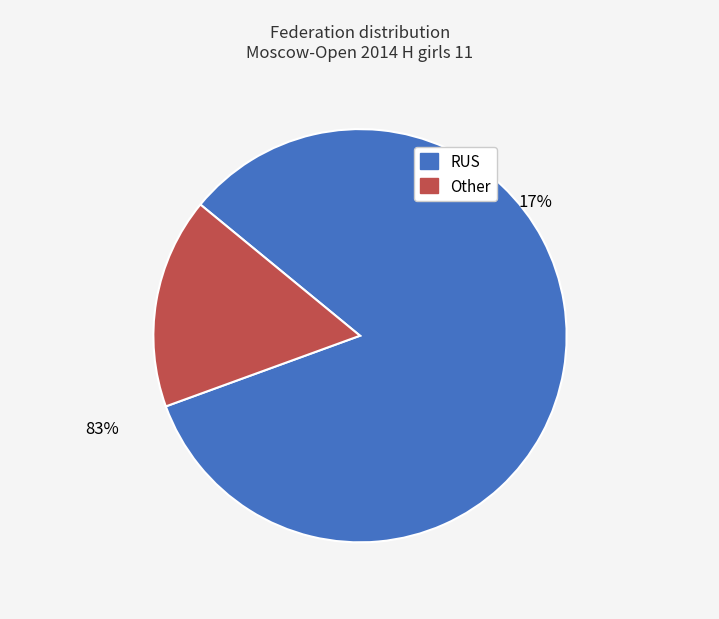

The RUS slice represents 73% of the pie. True or false?

False